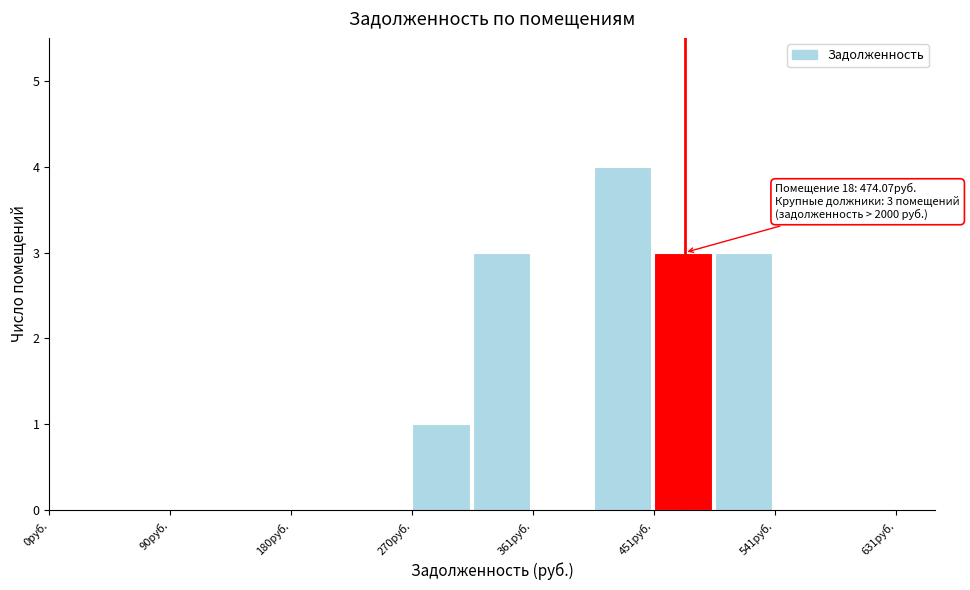

Over which range of the x-axis is the bar tallest?

410 to 450